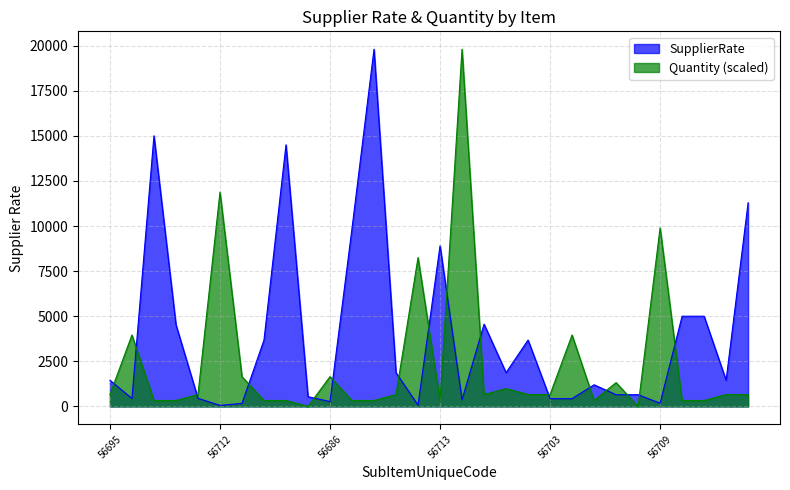

Which series ends up on top after the final intersection of SupplierRate and Quantity?

SupplierRate